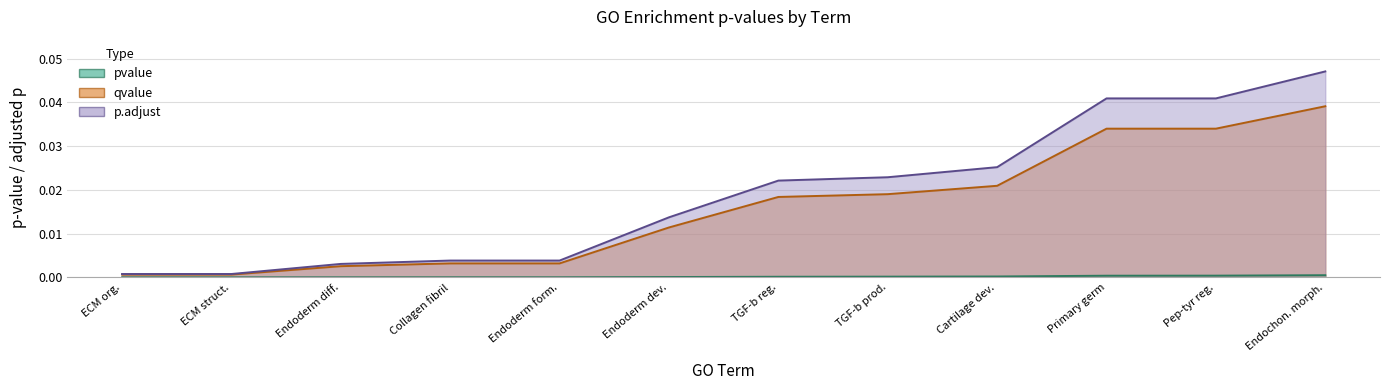

True or false: p.adjust and qvalue intersect in this chart.

False